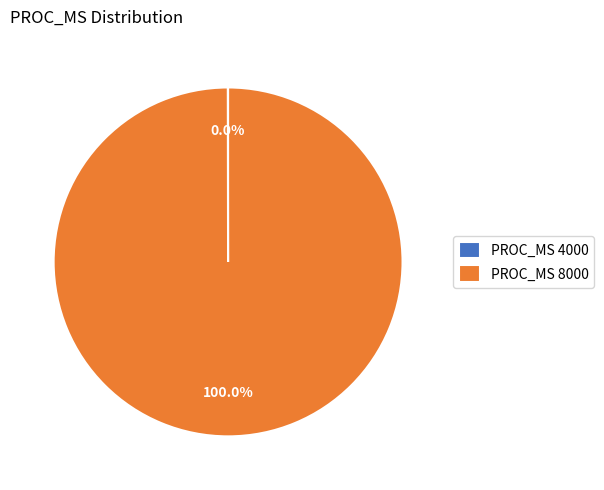

Which slice is the largest?

PROC_MS 8000